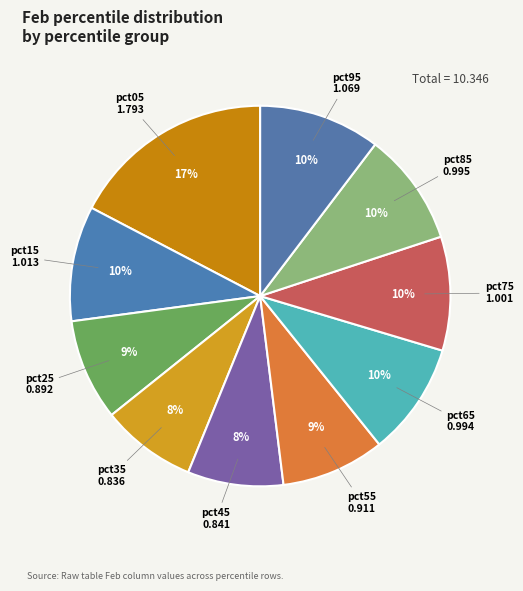

To the nearest percent, what percentage of the pie is pct65?

10%